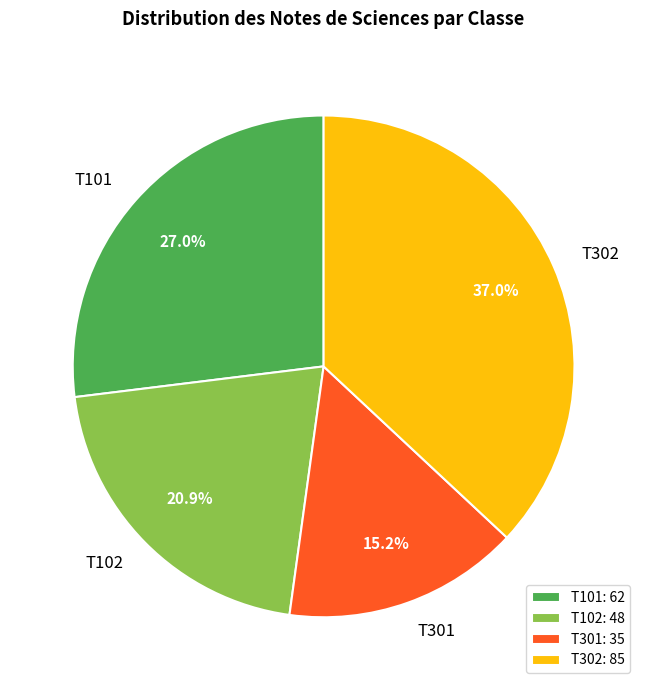

Is there a majority slice in this chart?

No